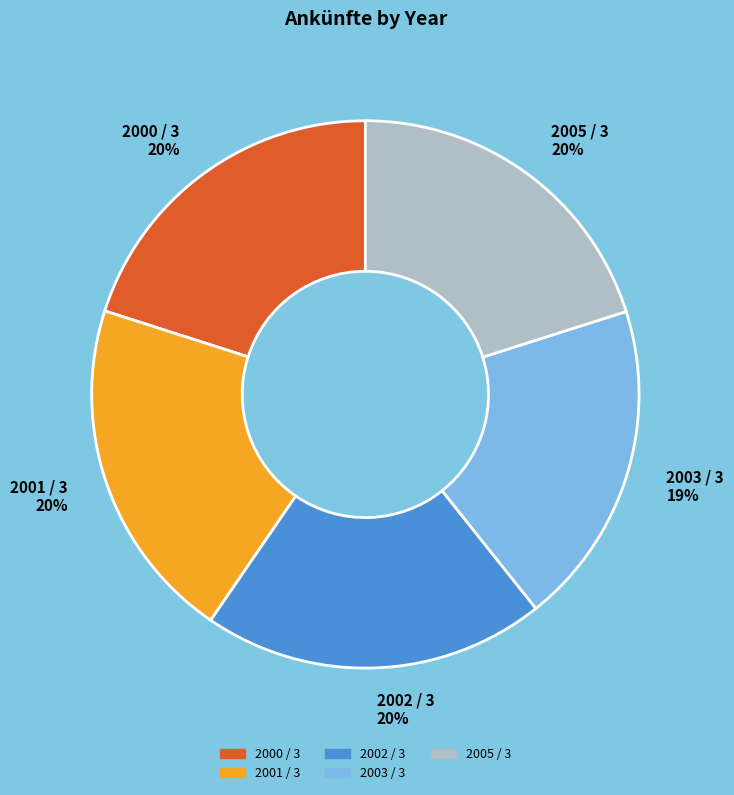

Which slice is the smallest?

2003 / 3